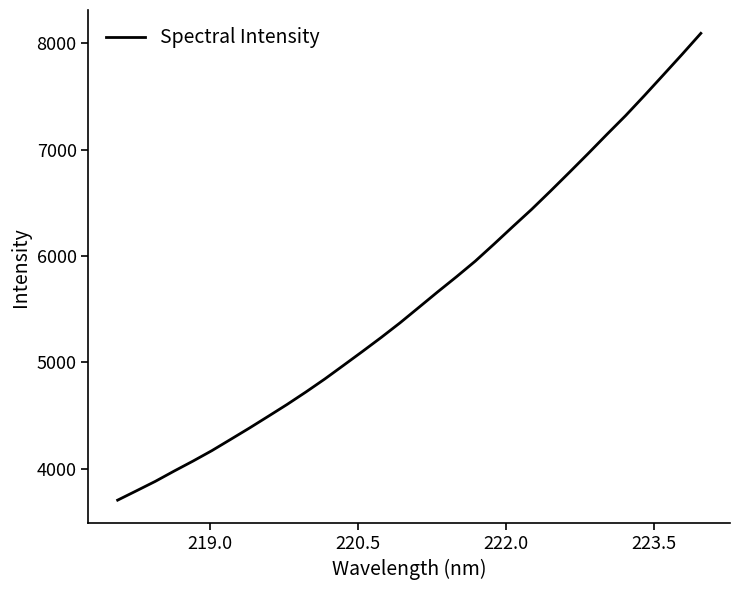

What is the minimum value shown in the chart?

3706.5